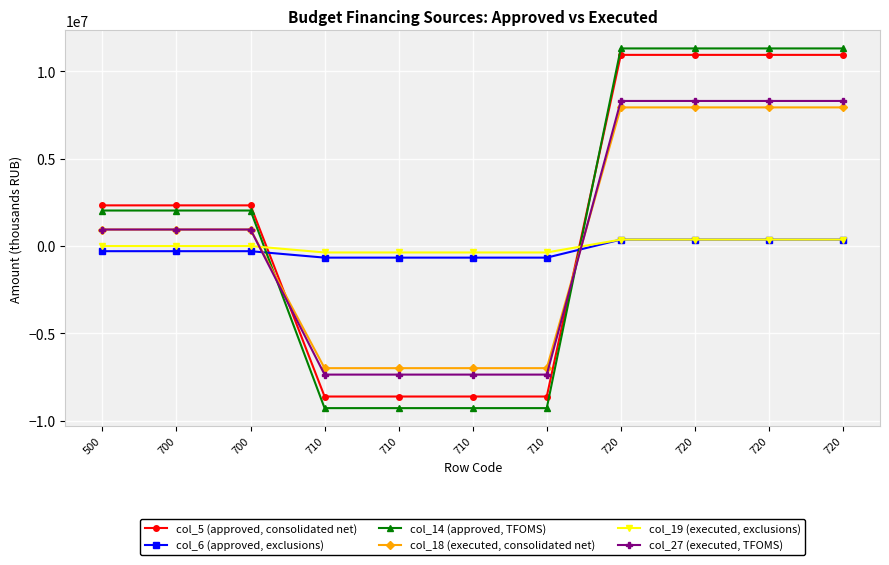

What are all the series names shown in the legend?

col_5 (approved, consolidated net), col_6 (approved, exclusions), col_14 (approved, TFOMS), col_18 (executed, consolidated net), col_19 (executed, exclusions), col_27 (executed, TFOMS)